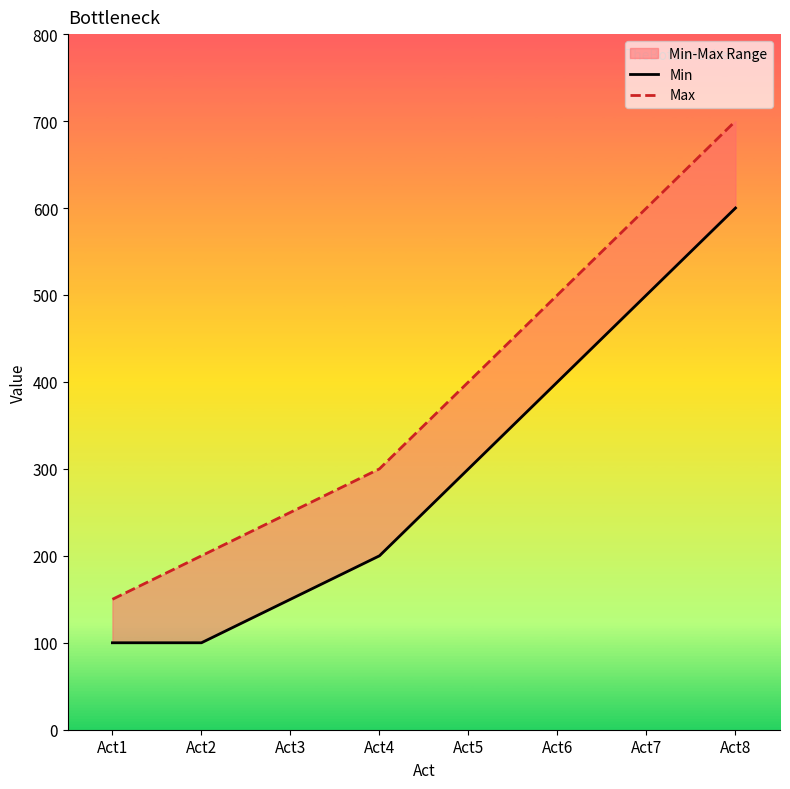

Does the chart have visible grid lines?

No